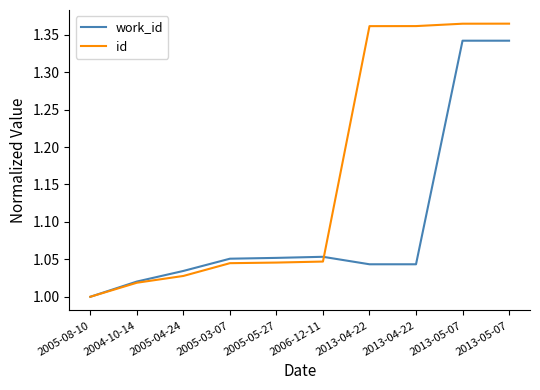

How many lines are shown in the chart?

2